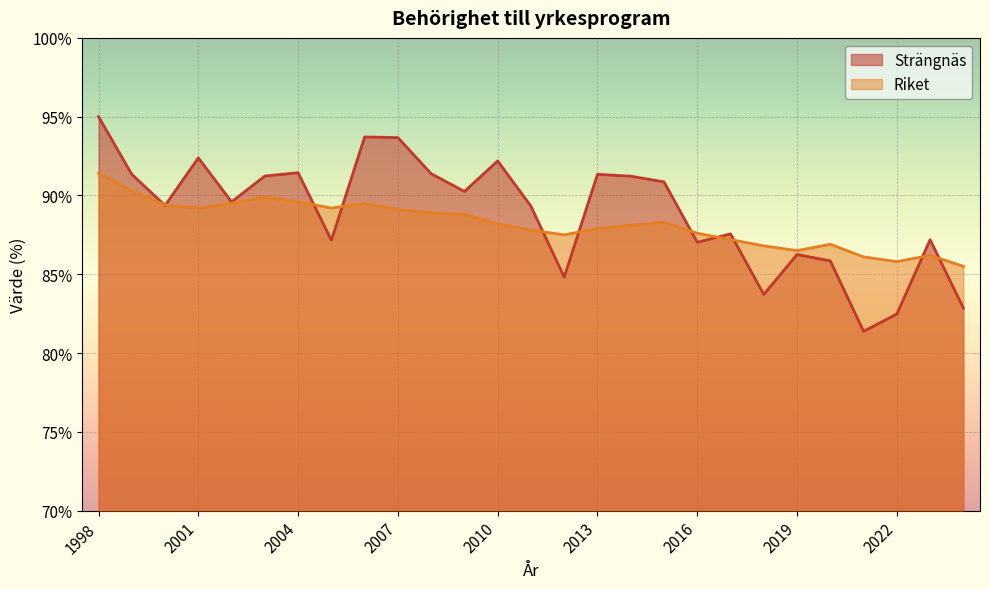

True or false: Strängnäs has more than 2 interior local peaks.

True